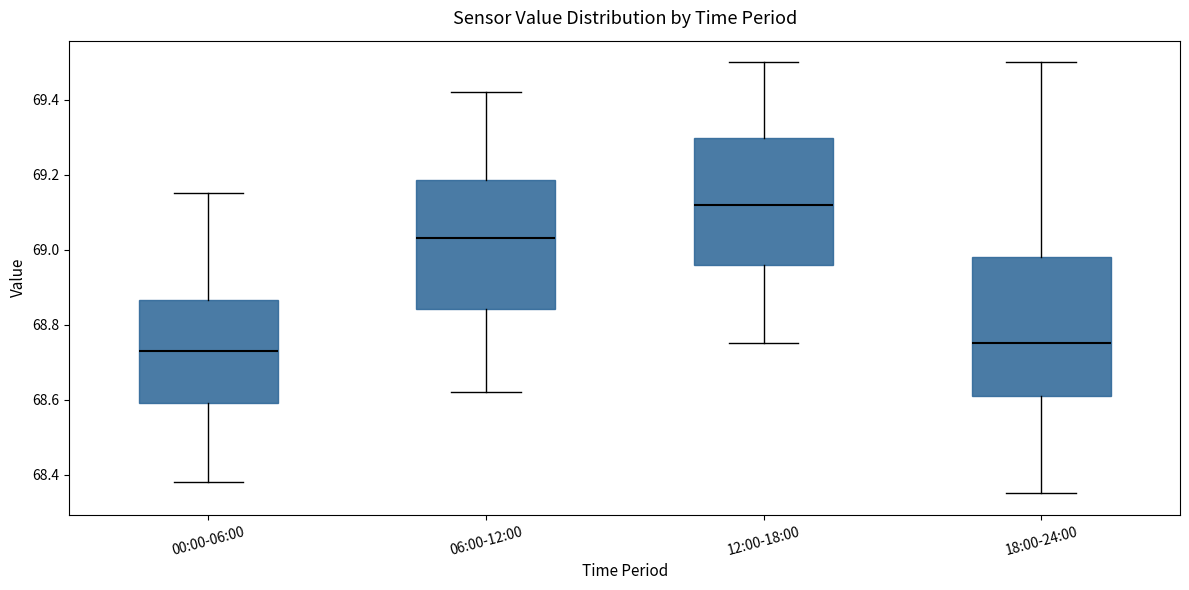

Where is the upper edge of the box for 00:00-06:00 on the y-axis? The values are not printed on the chart, so give them approximately, as read against the axis.

68.86